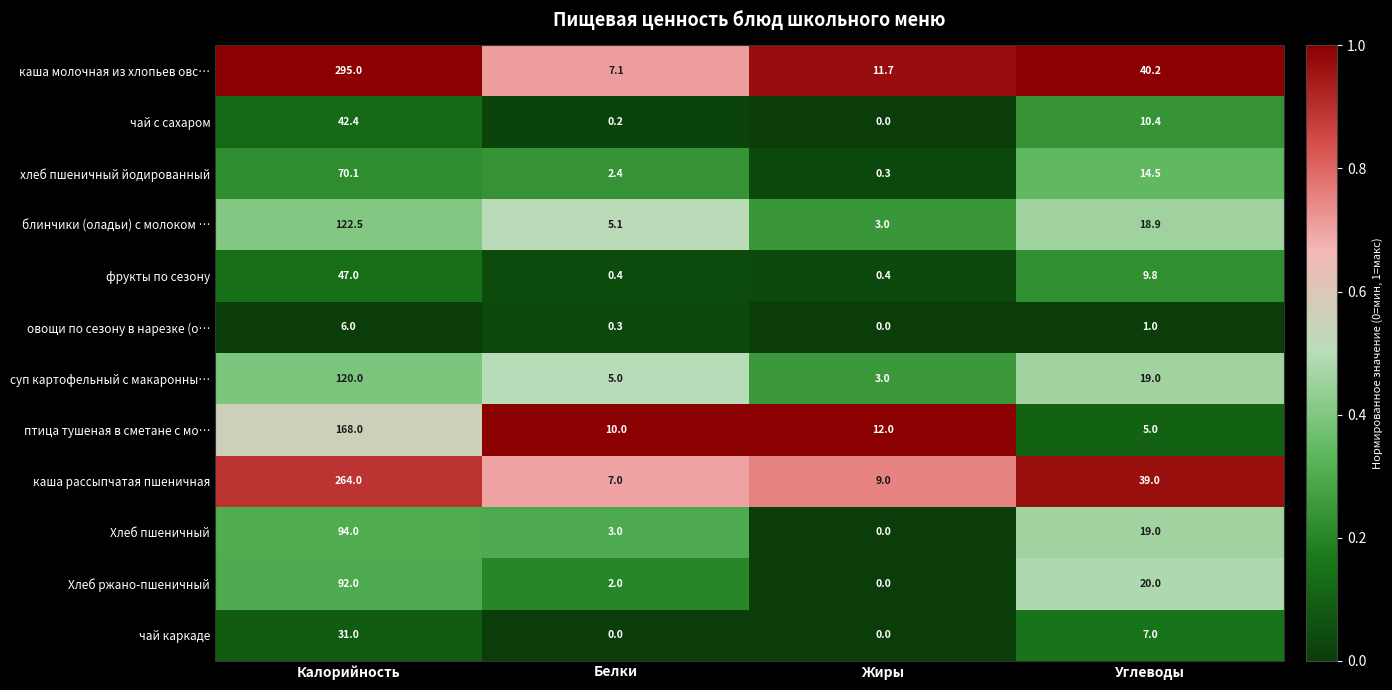

Which category has the lowest value in the Хлеб ржано-пшеничный series?

Жиры